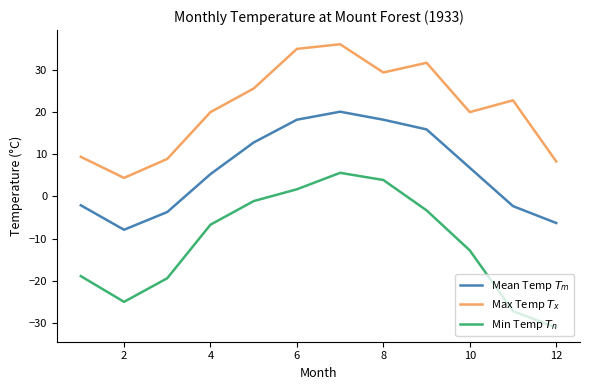

What is the smallest value displayed?

-31.1